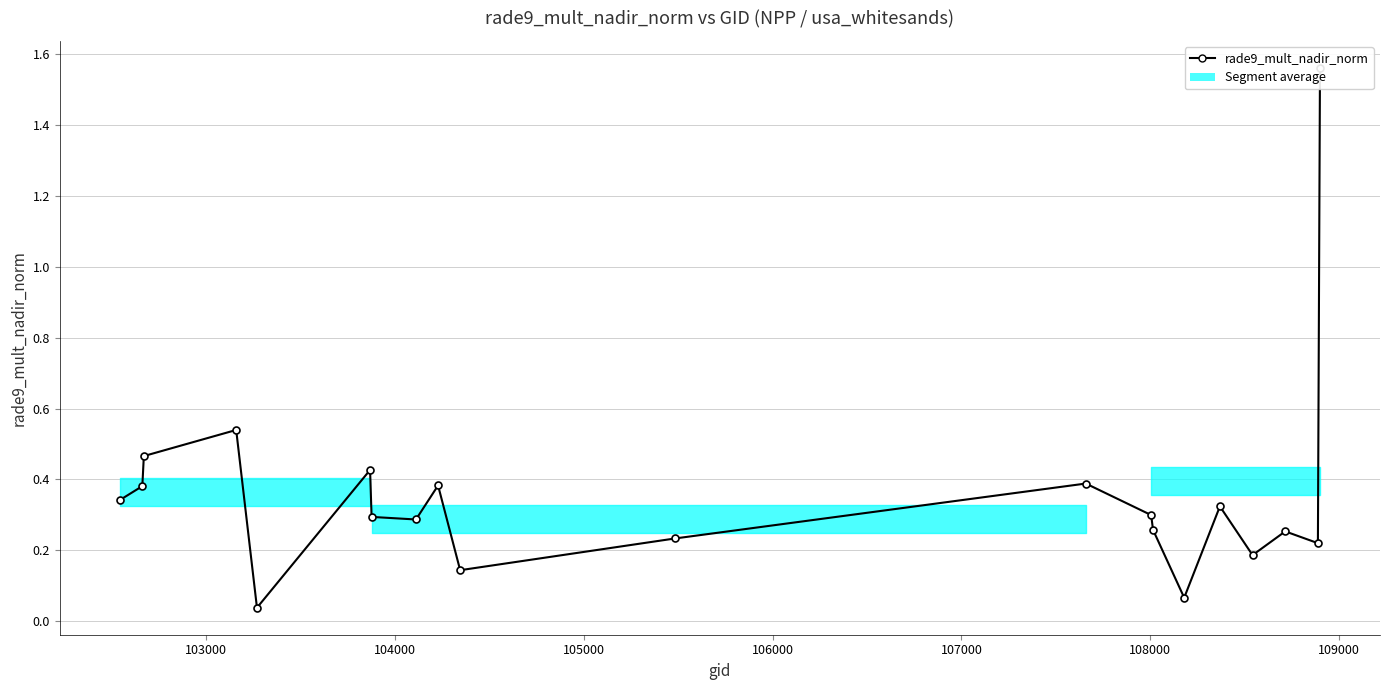

Is it true that the value at 108000 is 0.3?

True